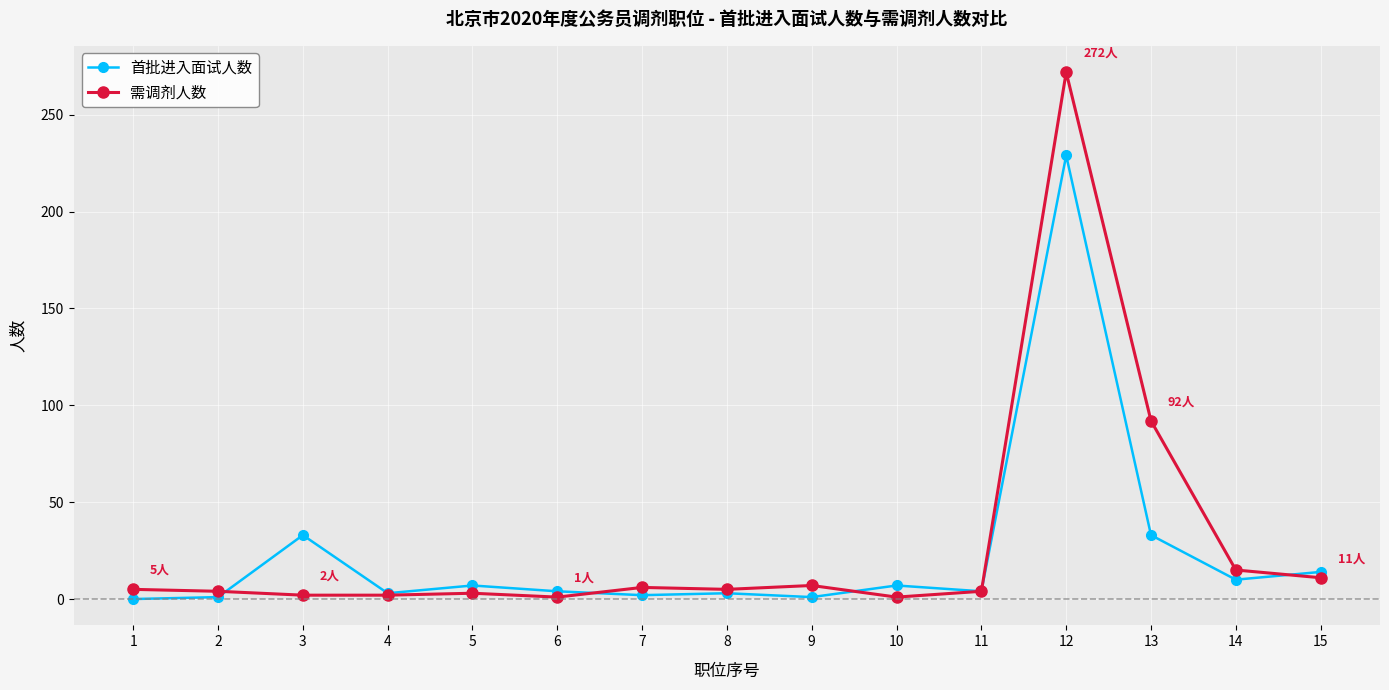

Rank the series at 5 from highest to lowest value.

首批进入面试人数, 需调剂人数